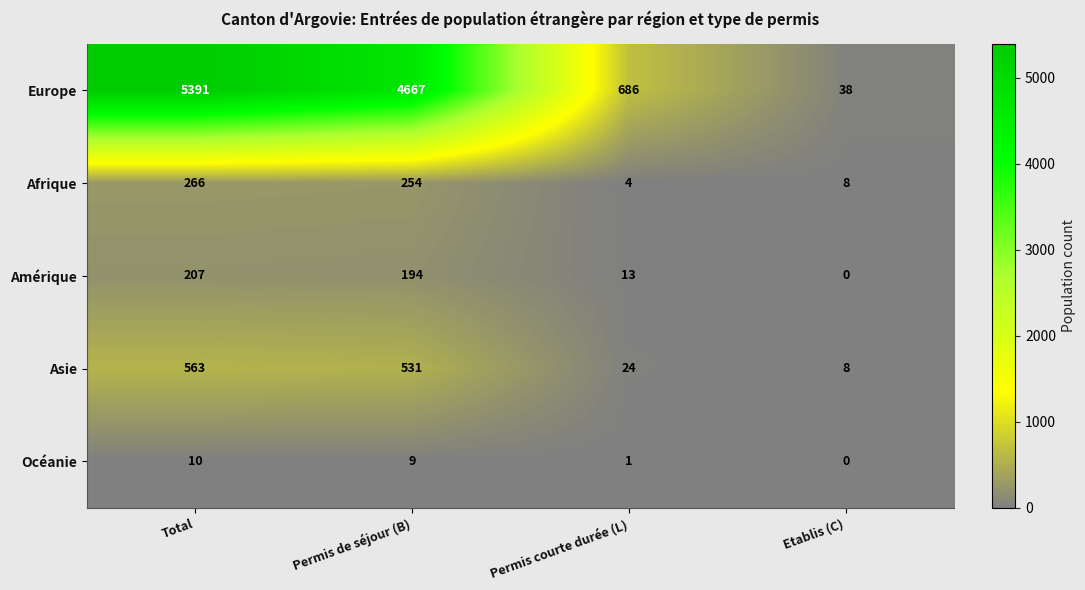

What is the difference between the Amérique values at Permis de séjour (B) and Permis courte durée (L)?

181